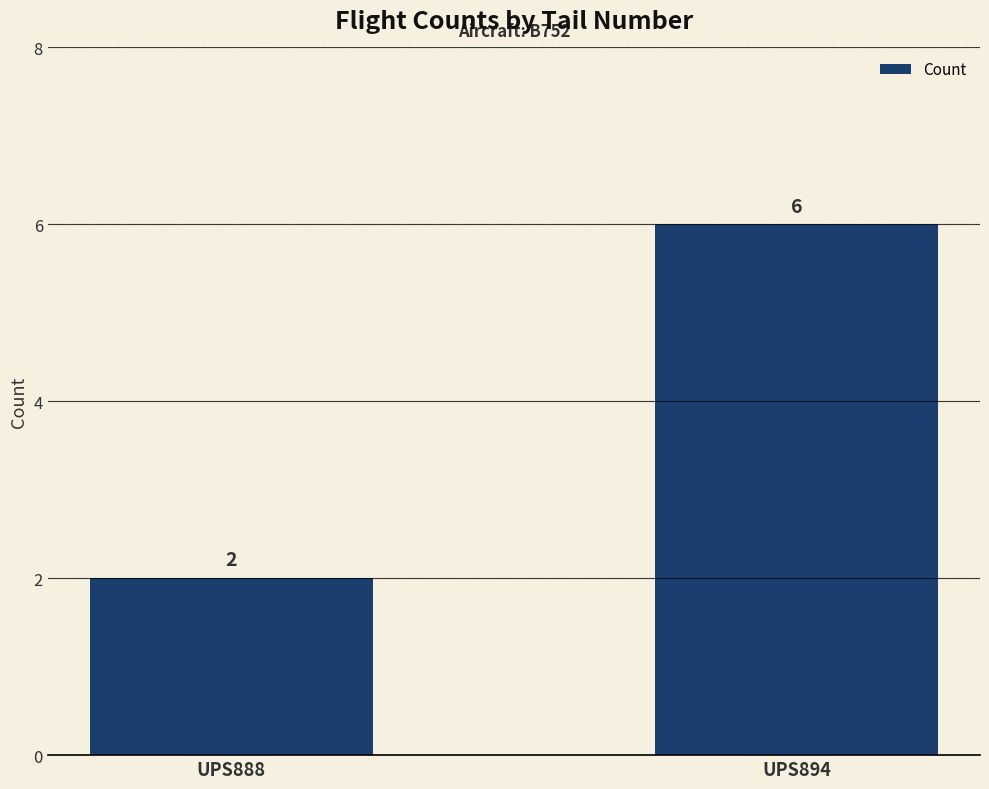

At which label is the value closest to 4?

UPS888